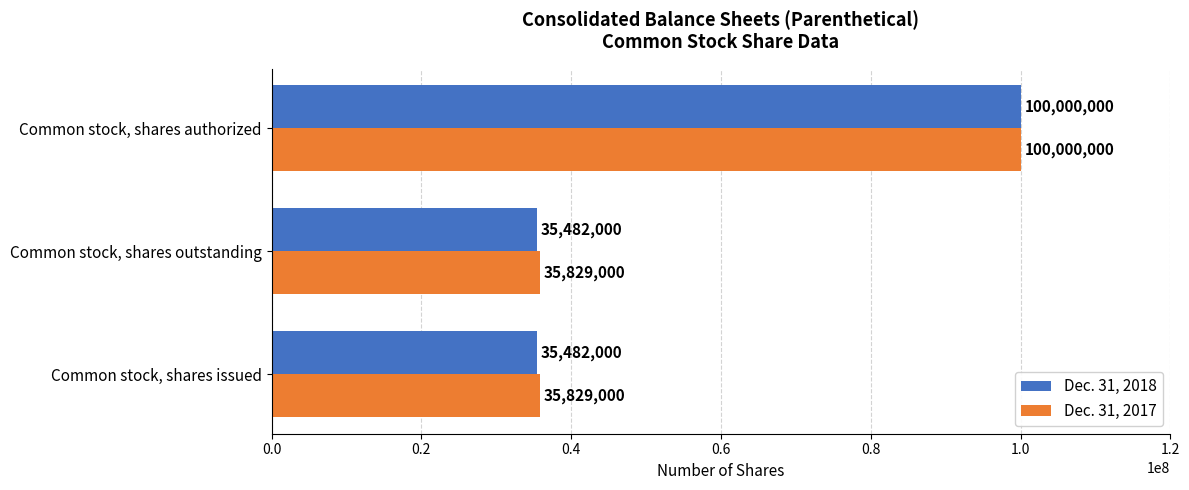

Which category has the highest value in the Dec. 31, 2018 series?

Common stock, shares authorized